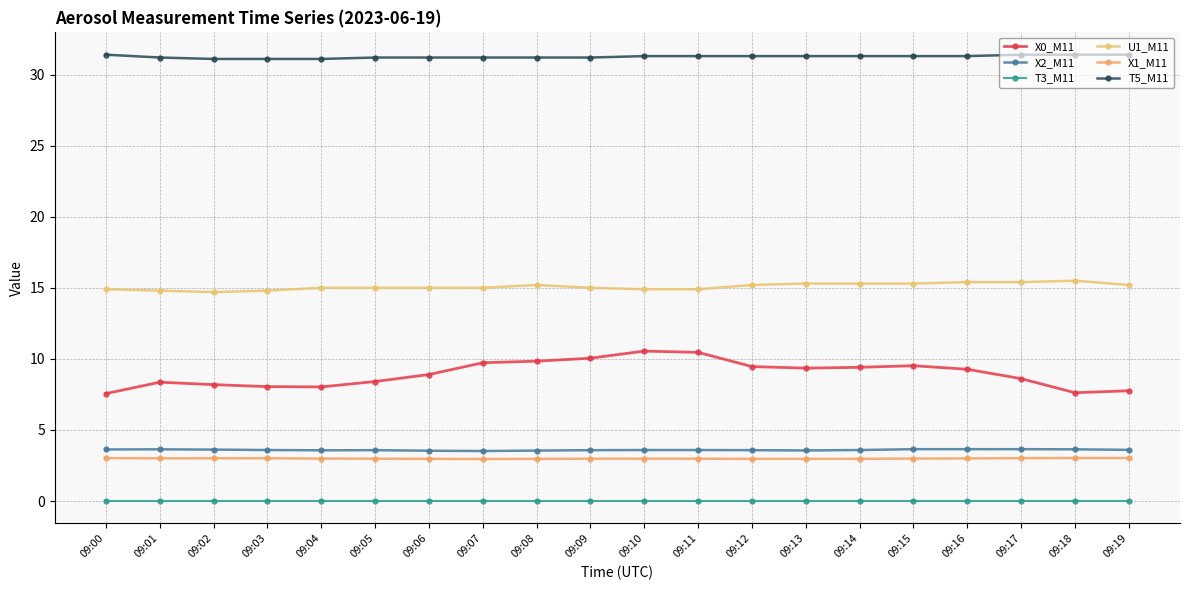

What is the difference between the U1_M11 values at 09:08 and 09:01?

0.4